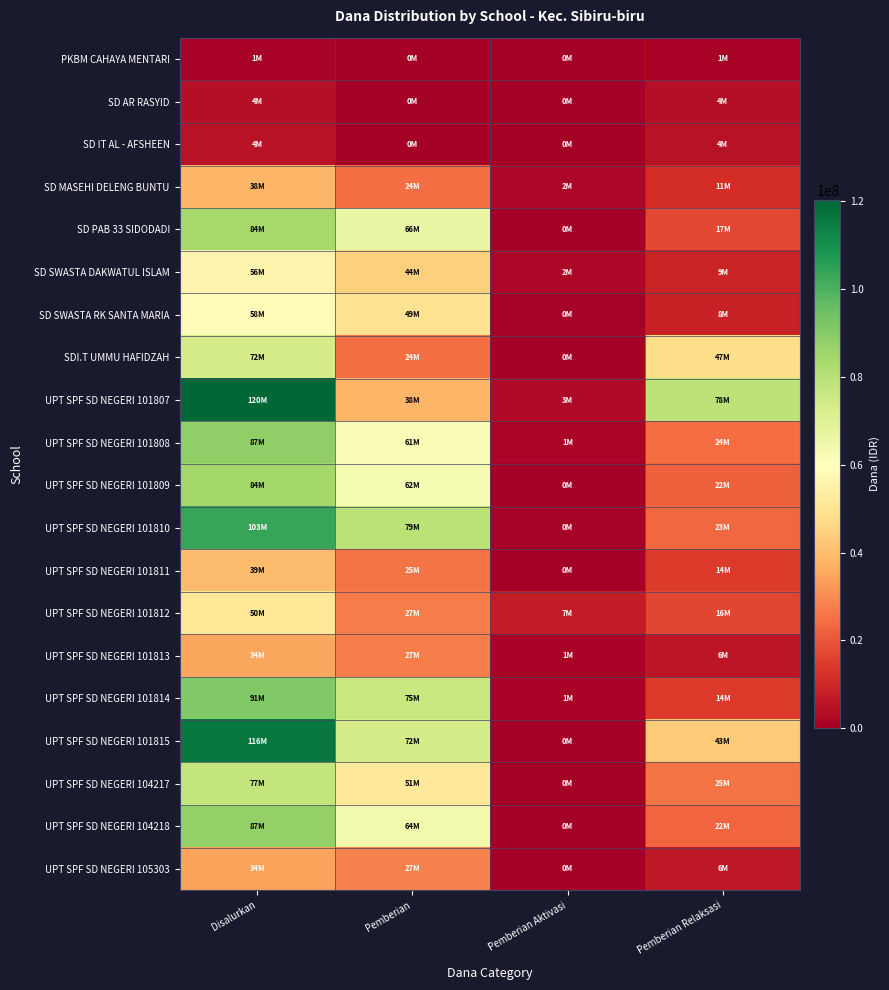

Between Disalurkan and Pemberian, which series saw the biggest shift?

UPT SPF SD NEGERI 101807